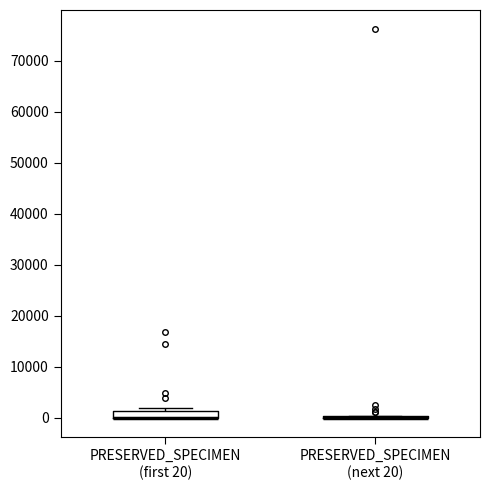

Where is the lower edge of the box for PRESERVED_SPECIMEN (first 20) on the y-axis? The values are not printed on the chart, so give them approximately, as read against the axis.

0